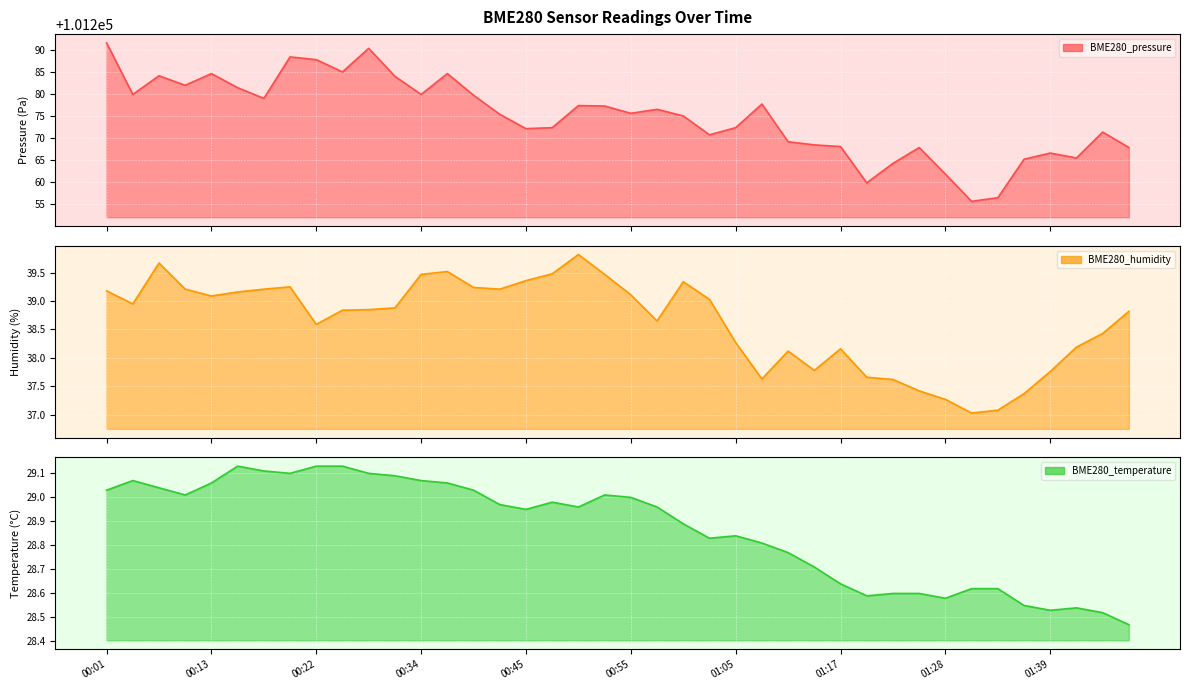

What is the total value across all series at 01:47?

101335.1